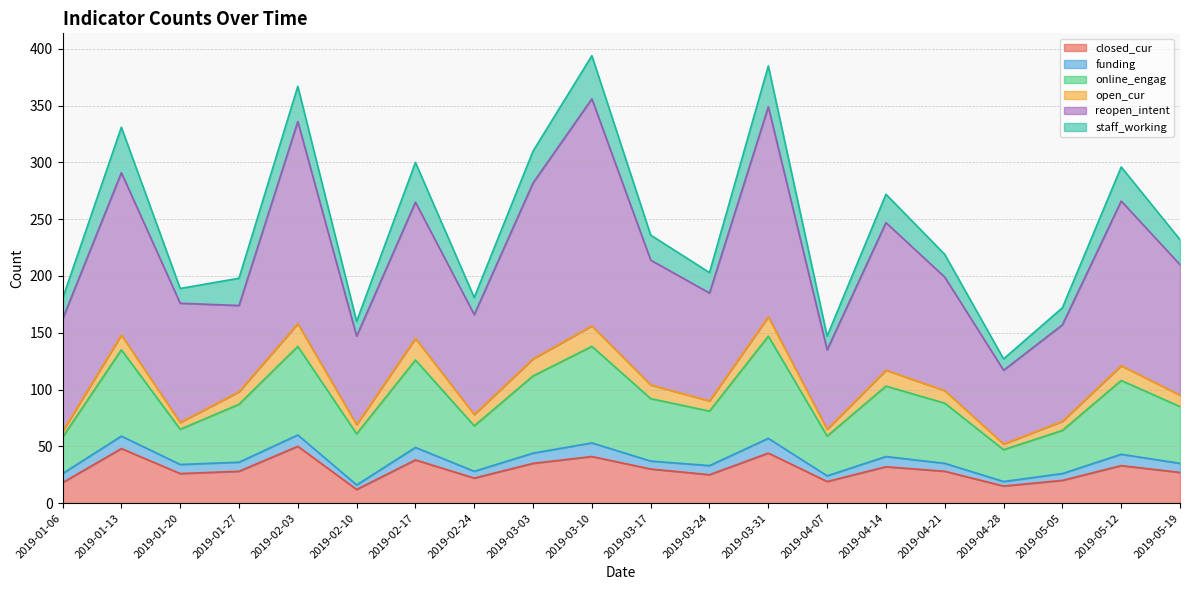

What are all the series names shown in the legend?

closed_cur, funding, online_engag, open_cur, reopen_intent, staff_working